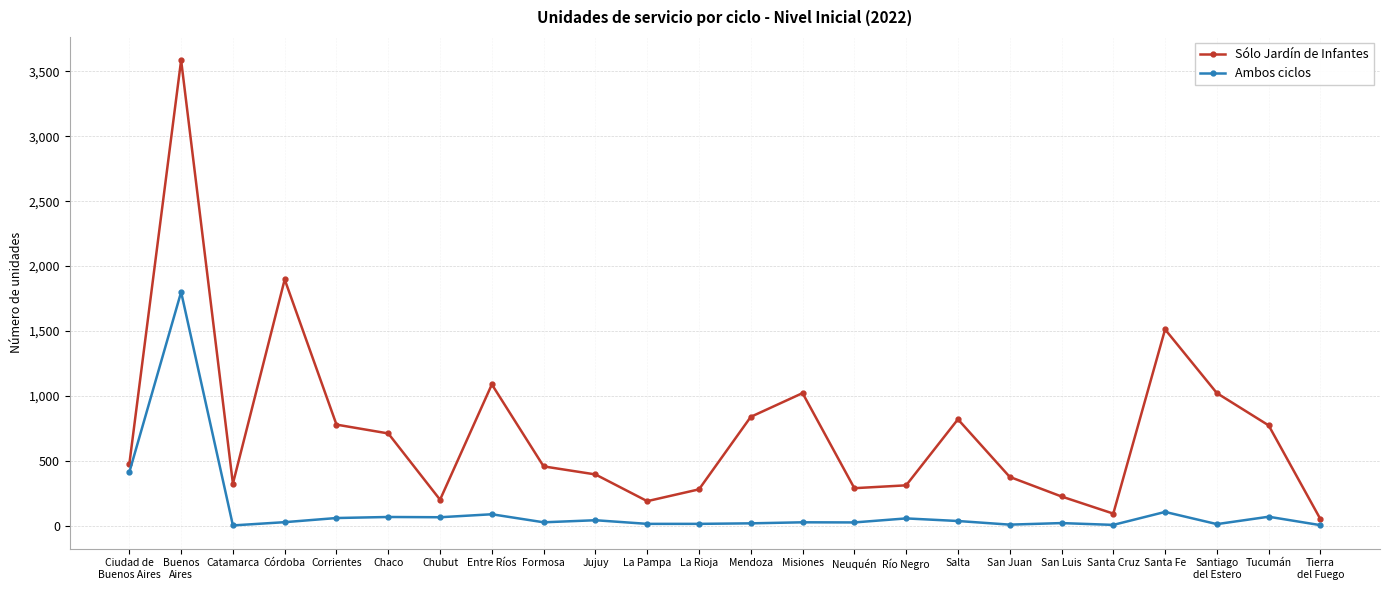

How many distinct data groups are displayed?

2